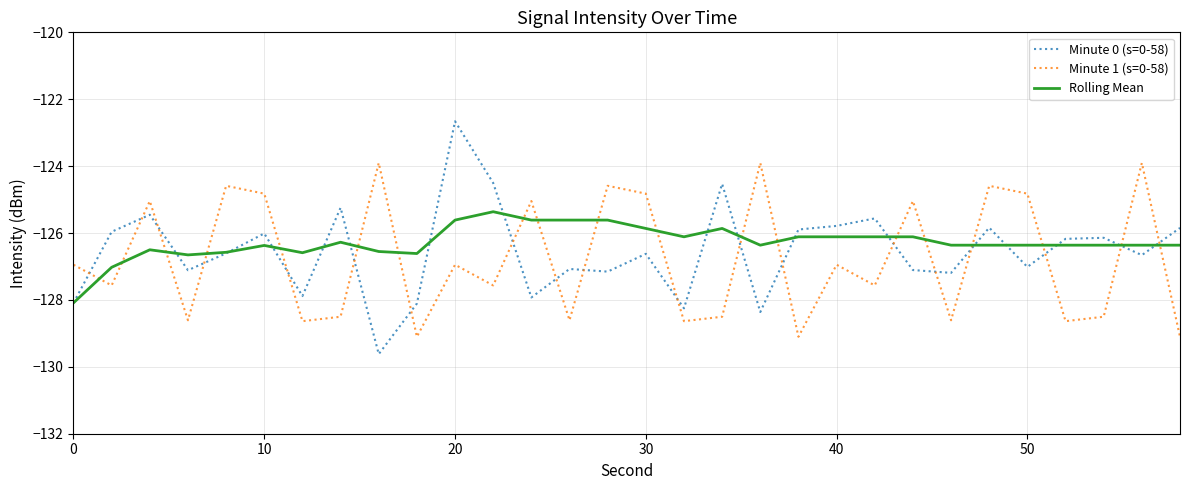

What is the highest value of the Minute 0 (s=0-58) series?

-122.7